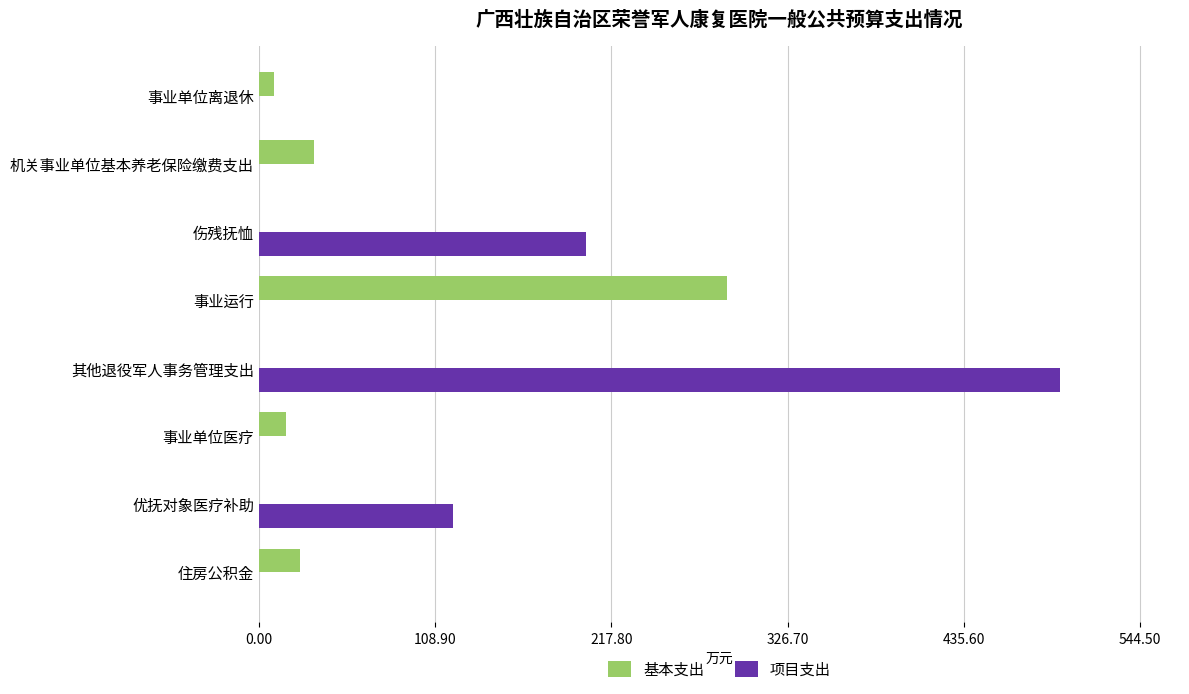

Between 机关事业单位基本养老保险缴费支出 and 事业运行, which series saw the biggest shift?

基本支出